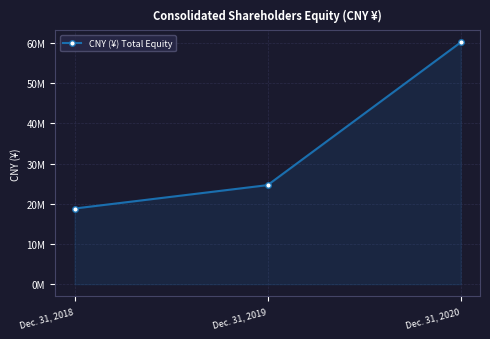

What is the average value?

34548449